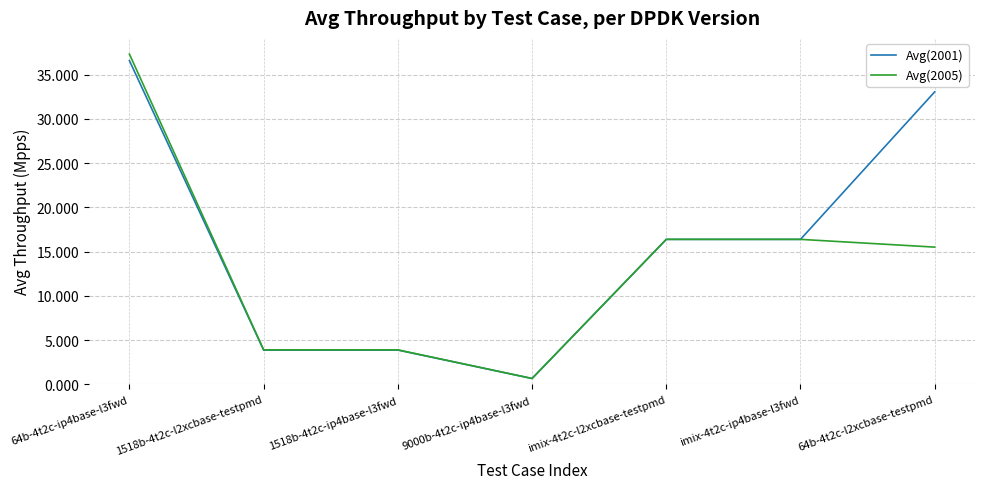

What is the difference between the maximum and minimum values in the Avg(2005) series?

36.6